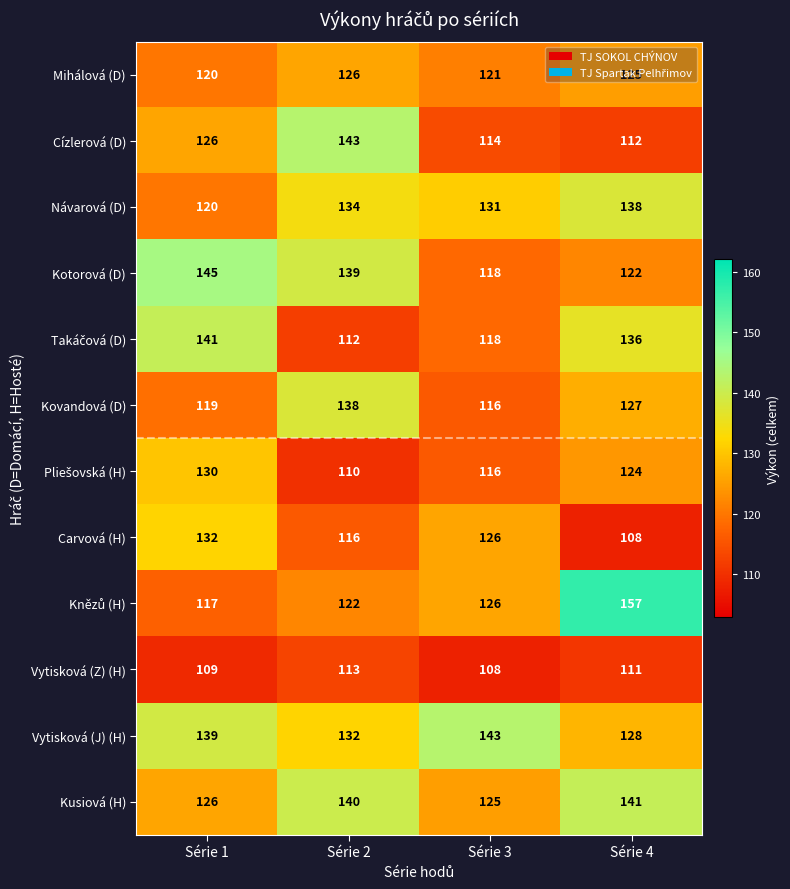

Between Série 2 and Série 3, which series saw the biggest shift?

Cízlerová (D)